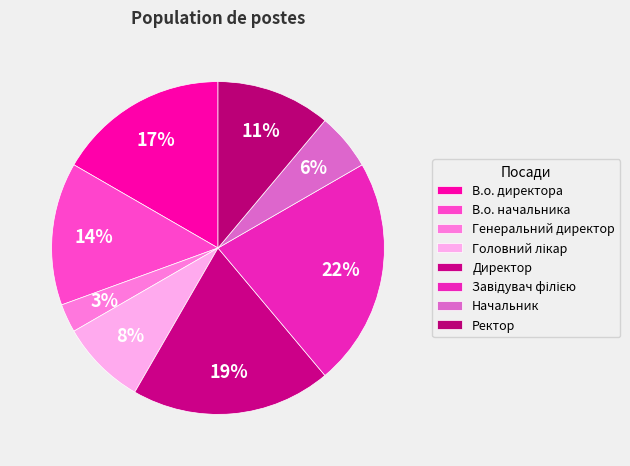

Does any single category account for the majority?

No